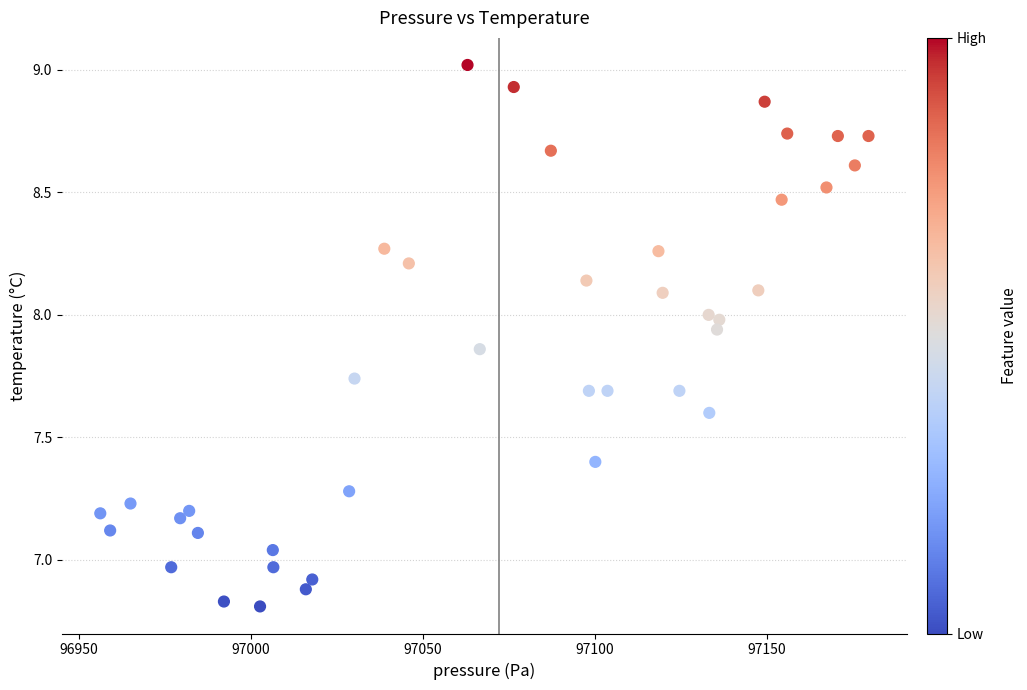

What is the range of X values (max minus min)?

223.3